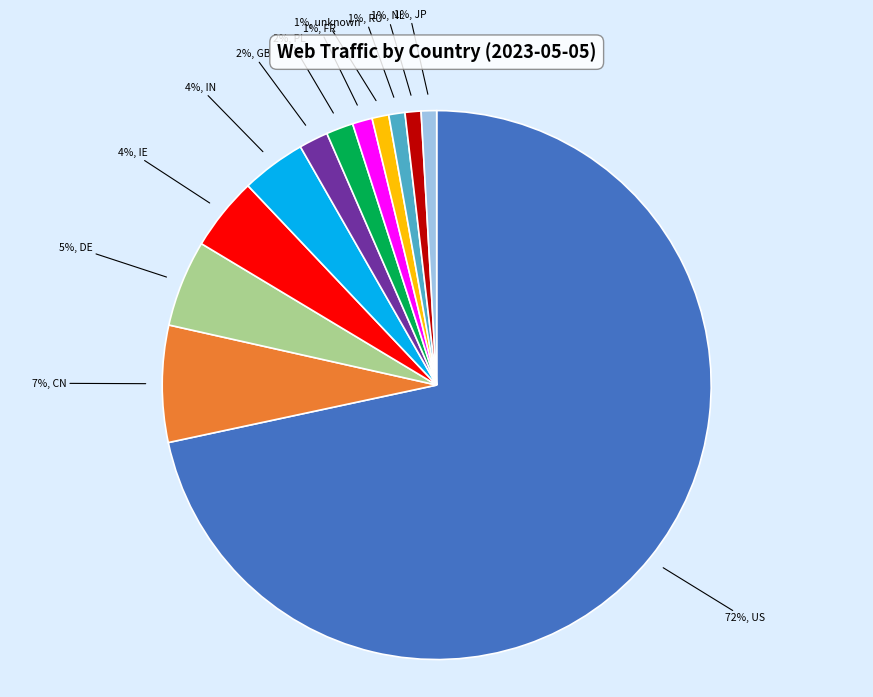

To the nearest percent, what is the average slice percentage?

8%